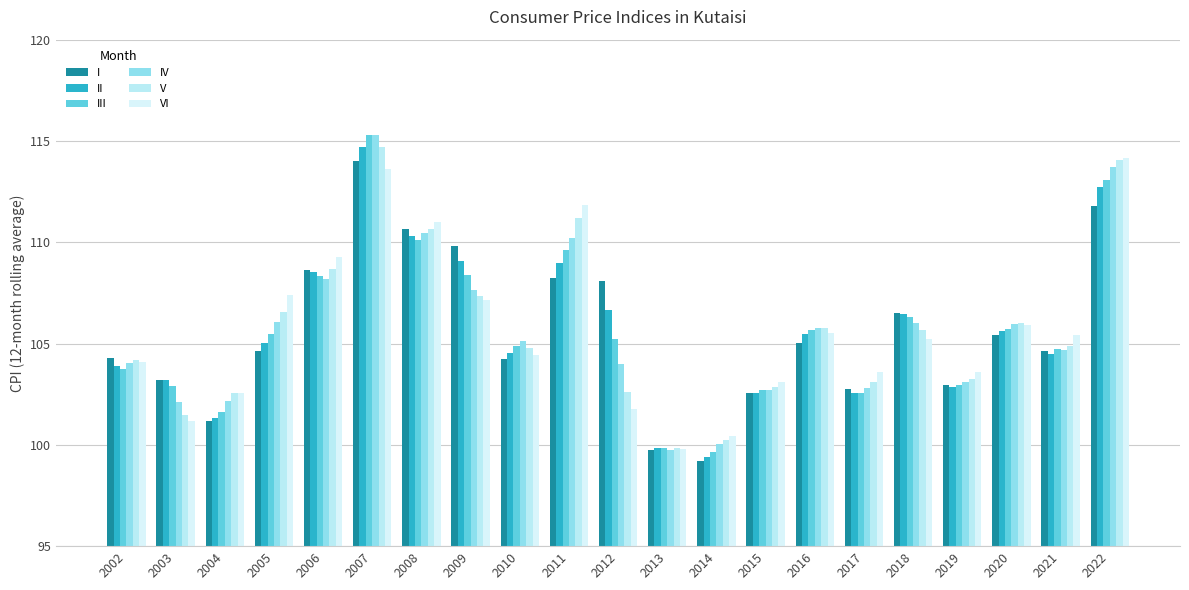

At 2004, list the series in order from smallest to largest.

I, II, III, IV, VI, V